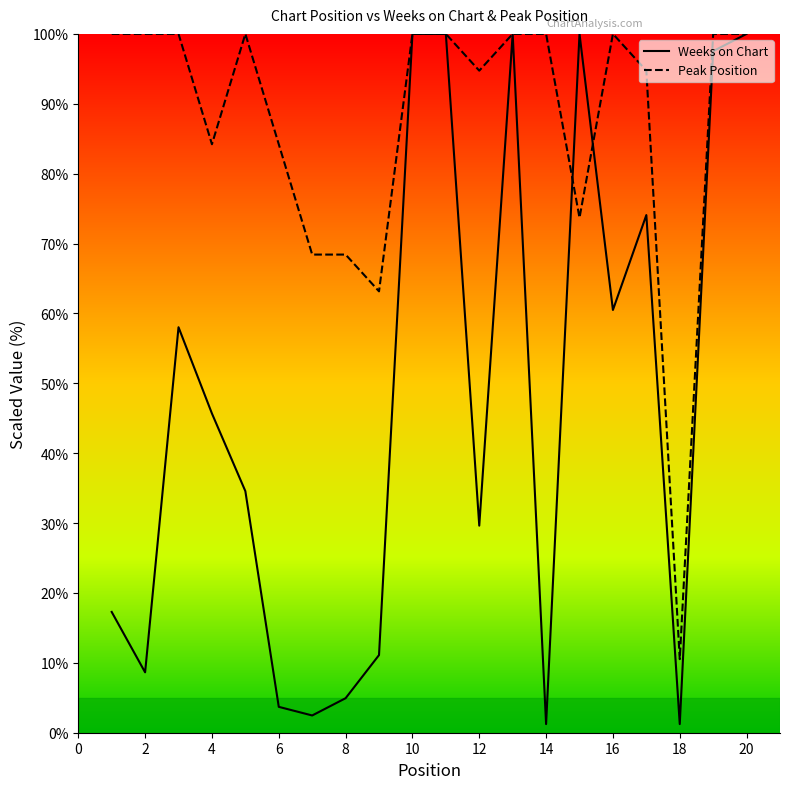

How many lines are shown in the chart?

2